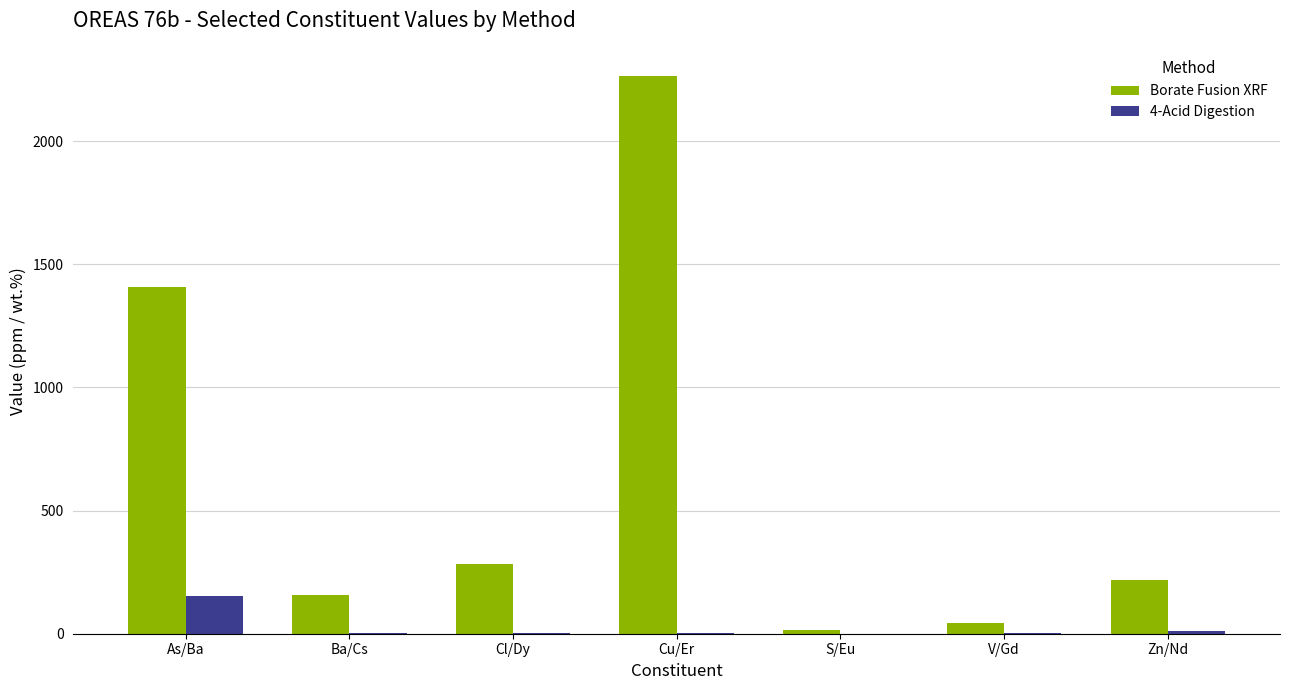

Is the value of Borate Fusion XRF at Cu/Er greater than the value of 4-Acid Digestion at Zn/Nd?

Yes